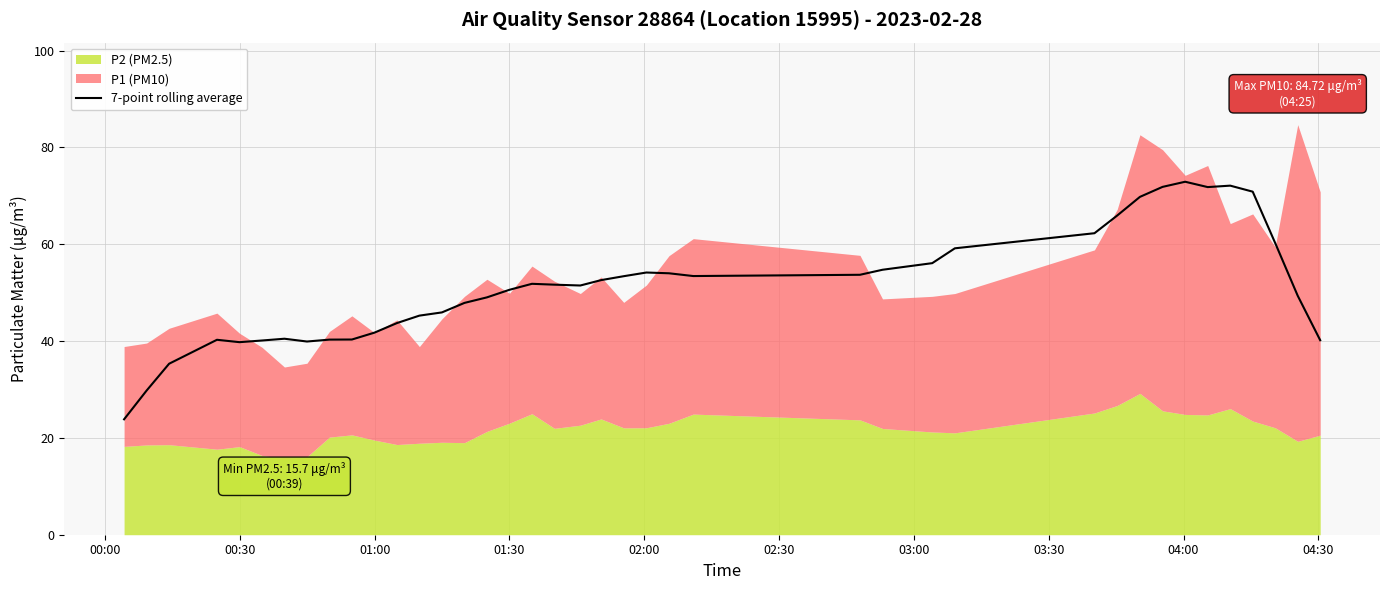

What is the maximum value for 7-point rolling average?

72.9